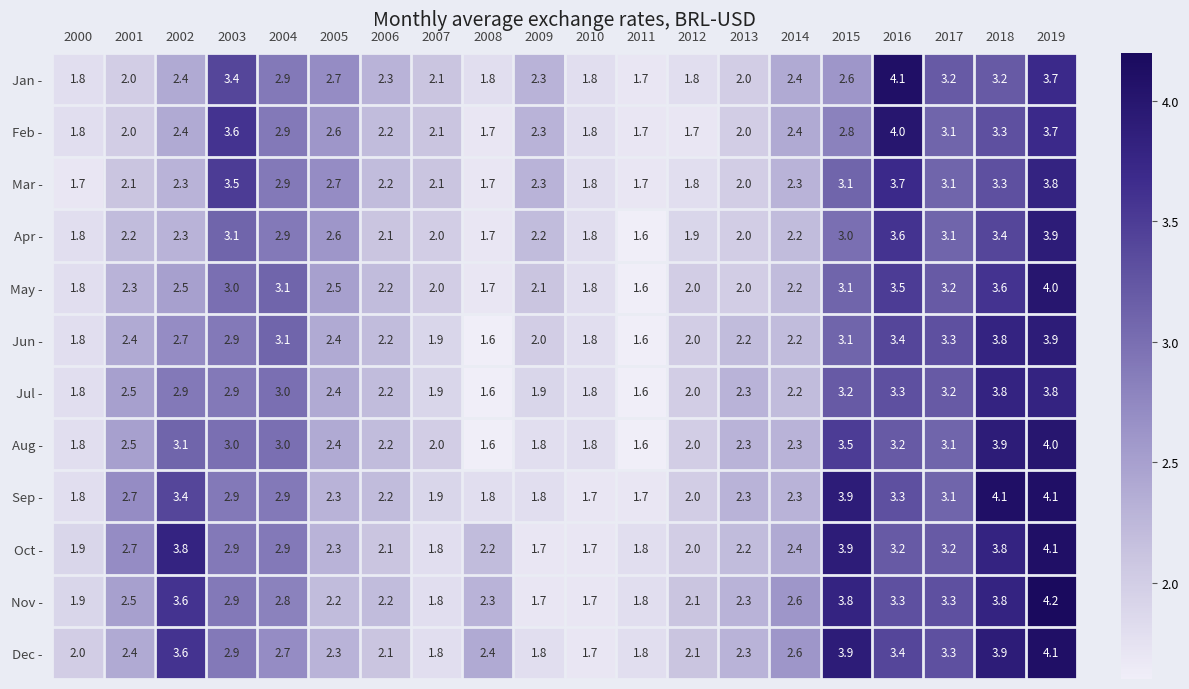

Which label corresponds to the largest value in the chart?

2019